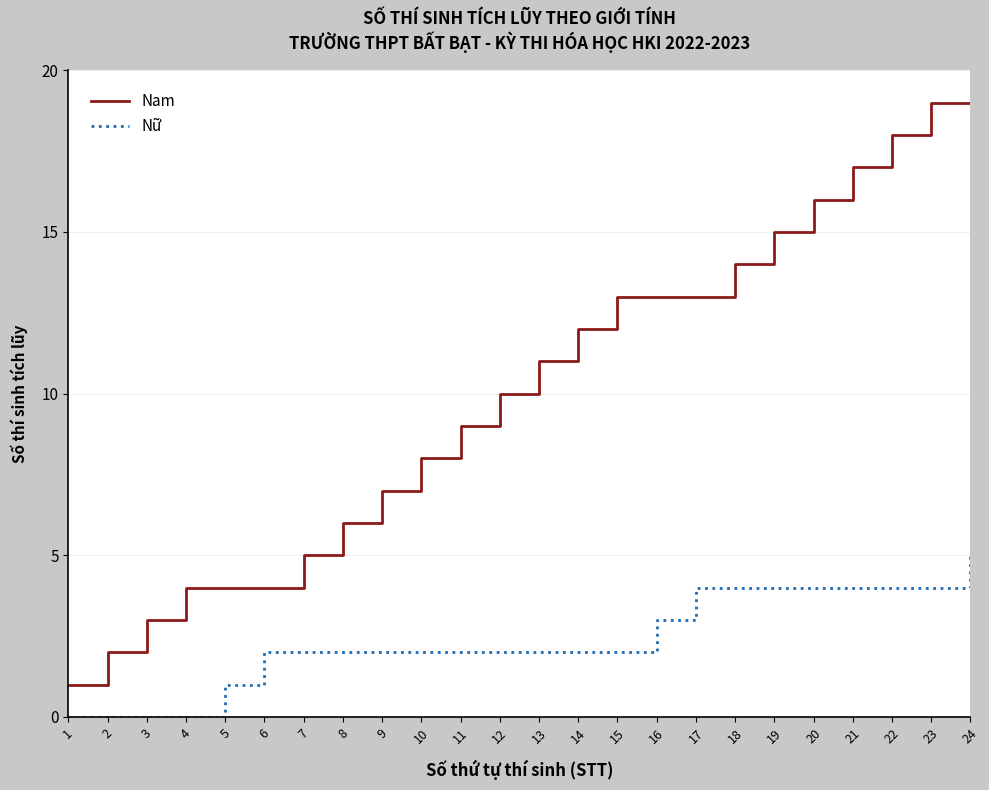

List the series in order of their overall mean, lowest first.

Nữ, Nam